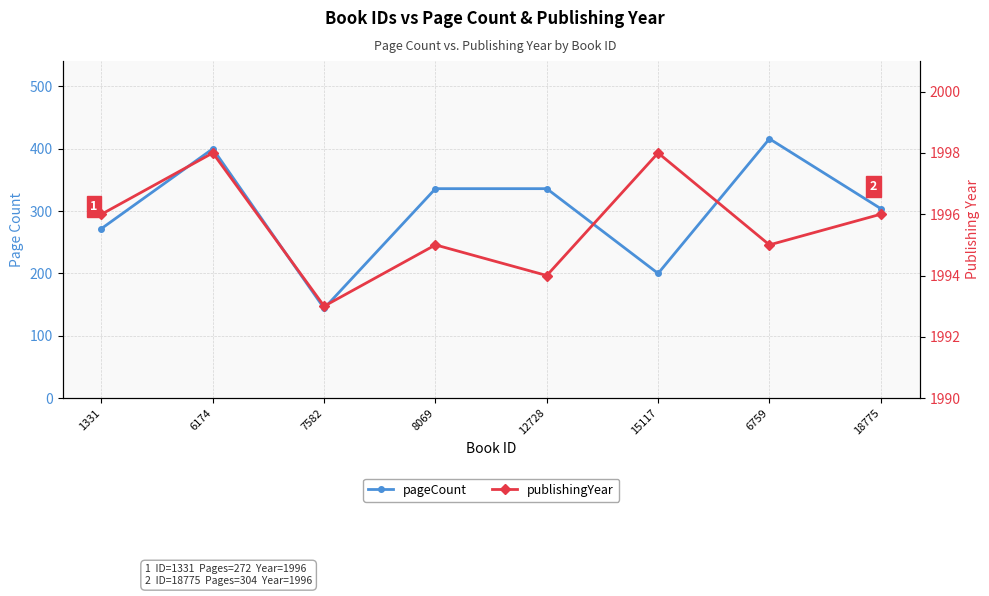

True or false: pageCount and publishingYear intersect in this chart.

False